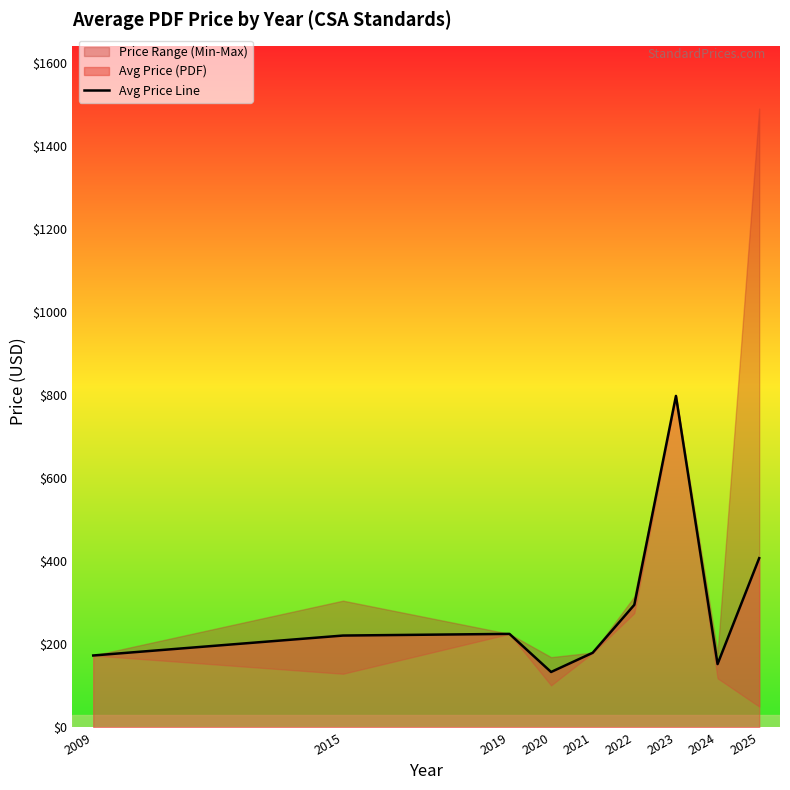

What is the greatest value displayed?

798.0